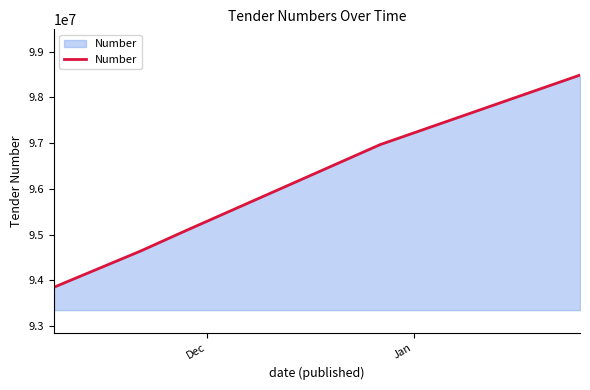

What is the average value?

95807123